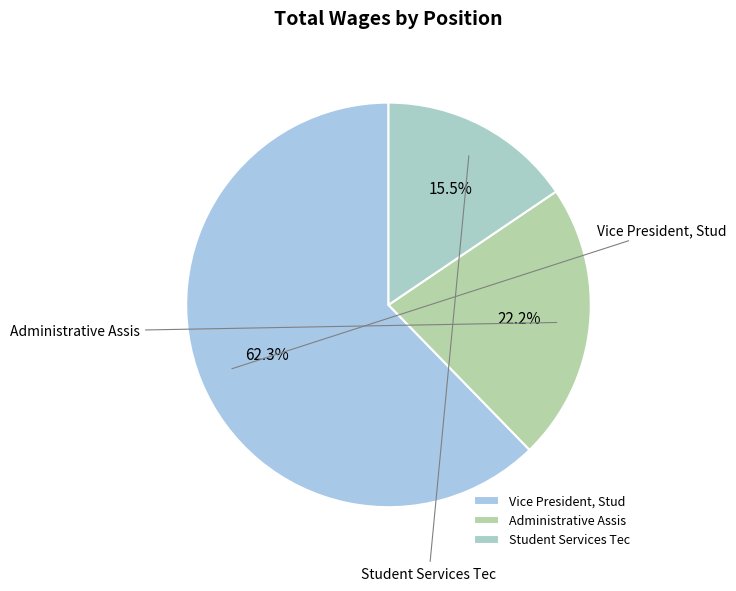

Which category has the biggest portion of the pie?

Vice President, Stud